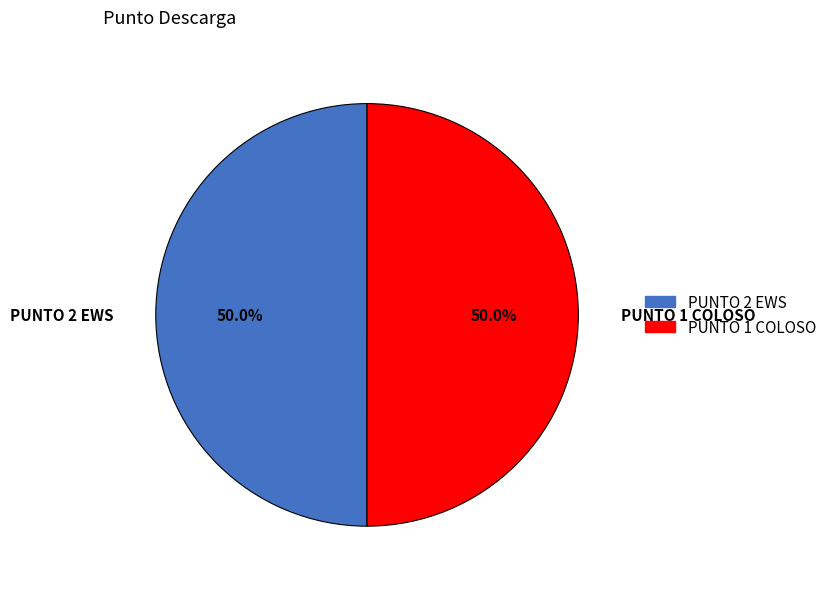

Combined, do PUNTO 2 EWS and PUNTO 1 COLOSO account for over 50%?

Yes